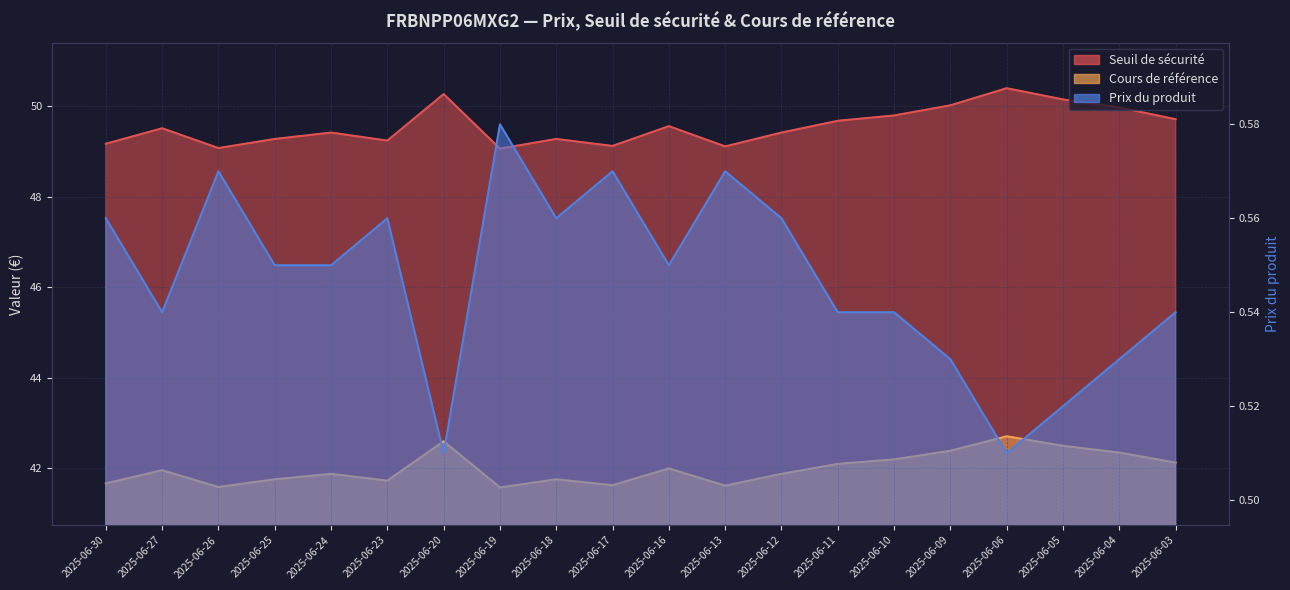

What is the value of the Seuil de sécurité point at the 8th from the left?

49.1